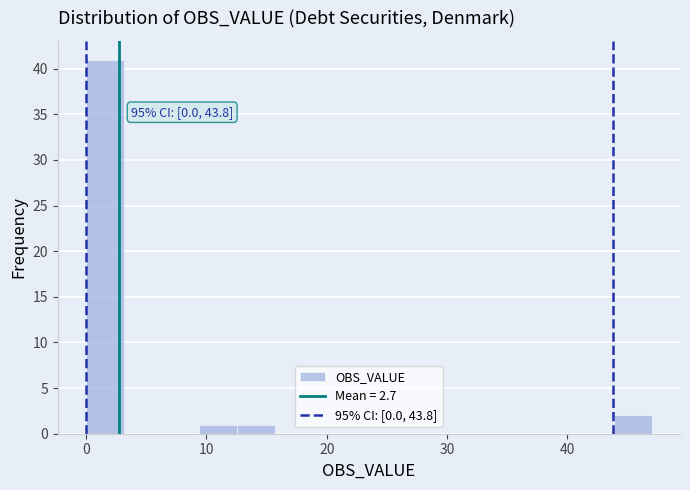

Around what value on the x-axis is the tallest bar? Give the approximate position of its centre, as read against the axis.

2